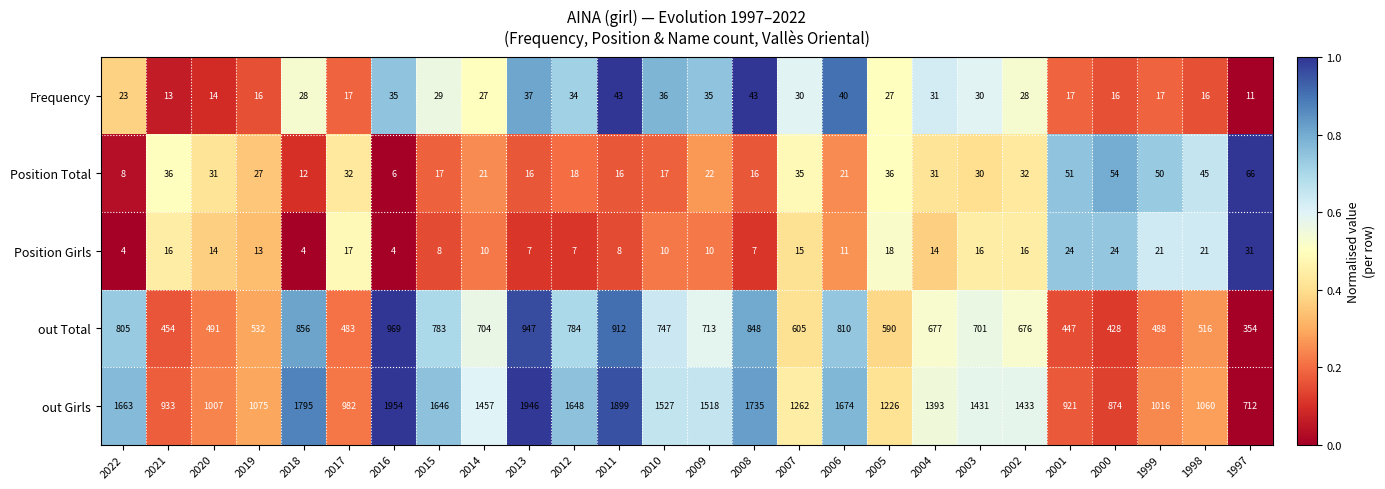

At which category does the chart reach its peak across all series?

2016